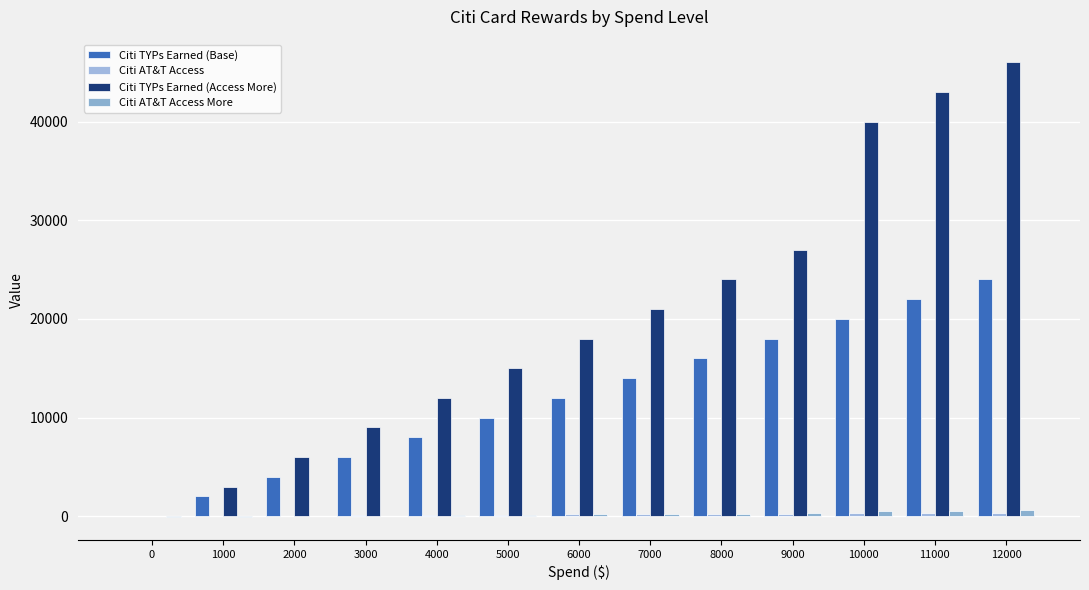

At how many categories does at least one series exceed 18675?

6